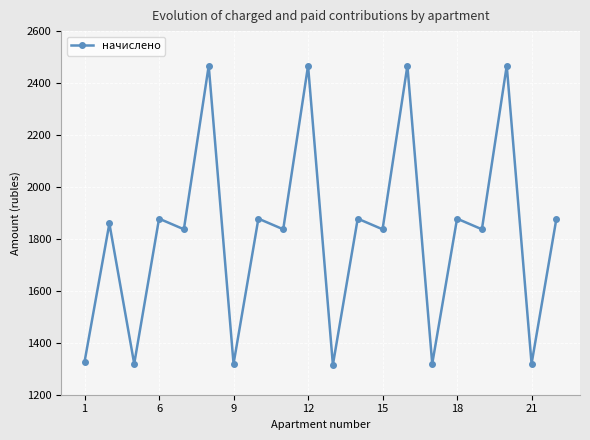

What is the value of the 11th point from the left?

1315.3